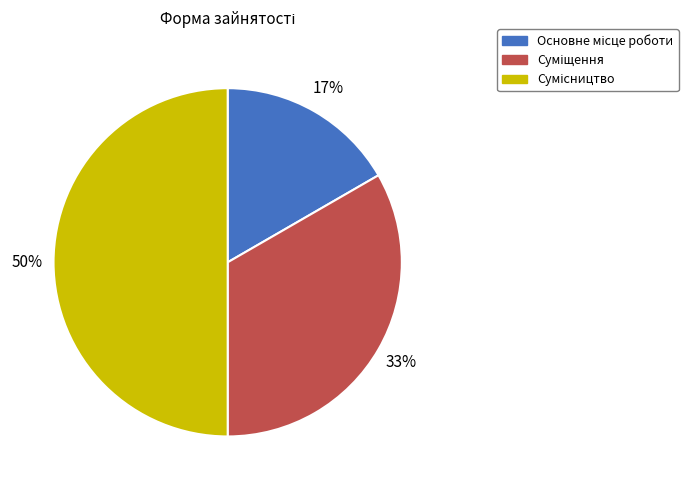

To the nearest percent, what is the average slice percentage?

33%